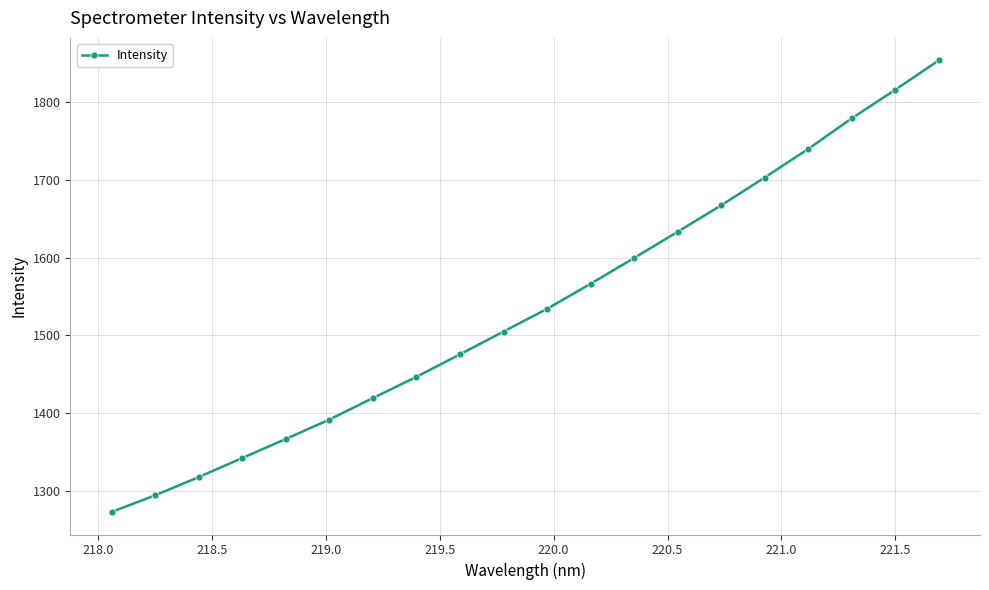

What is the value of the 11th point from the left?

1534.1